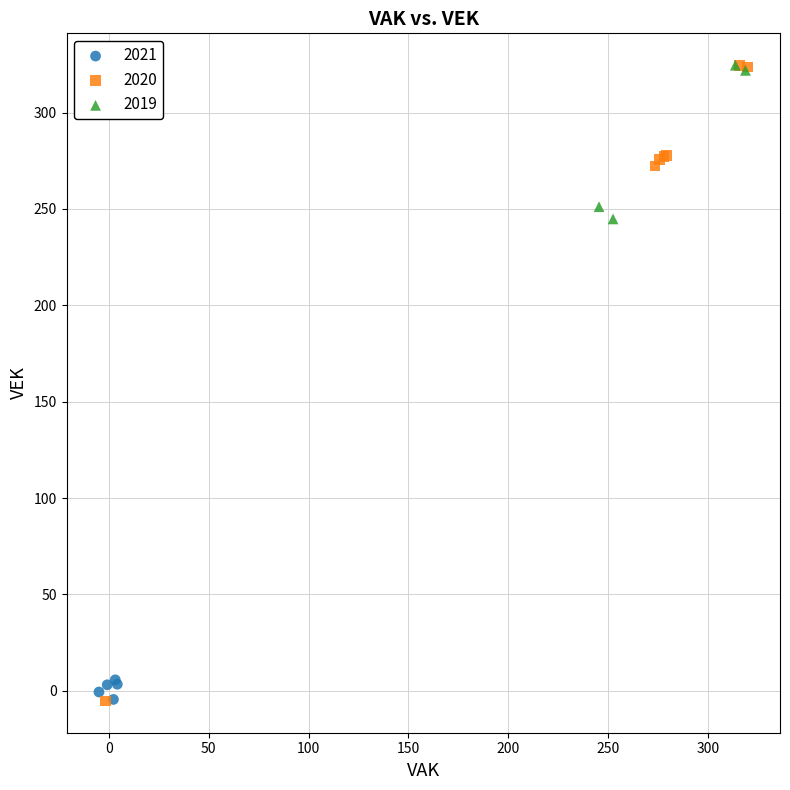

What are all the series names shown in the legend?

2021, 2020, 2019